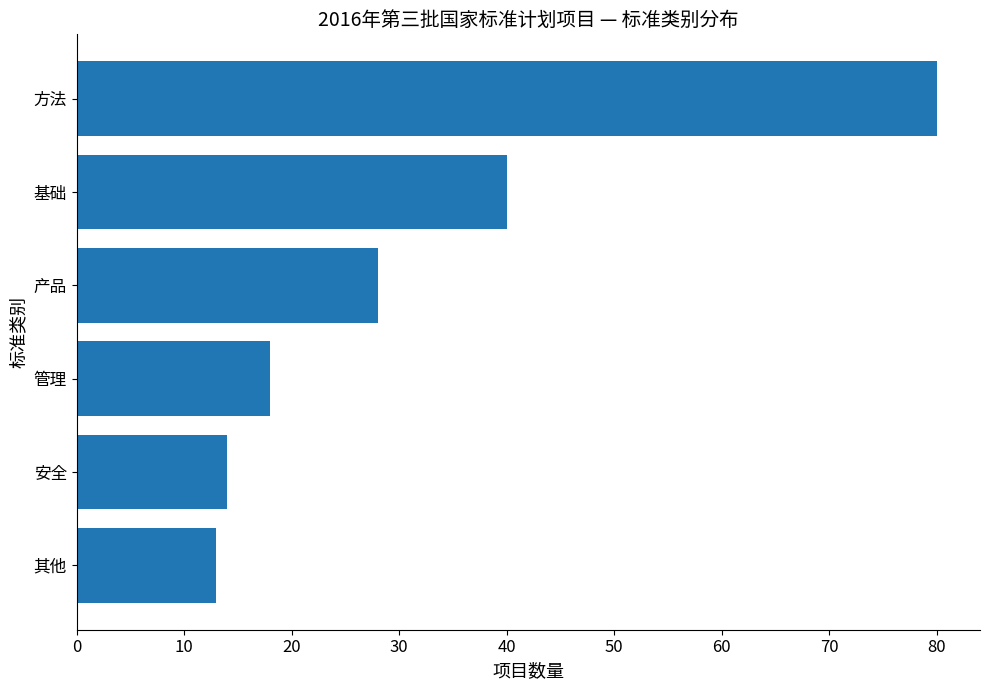

Where is the data nearest to the value 46?

基础